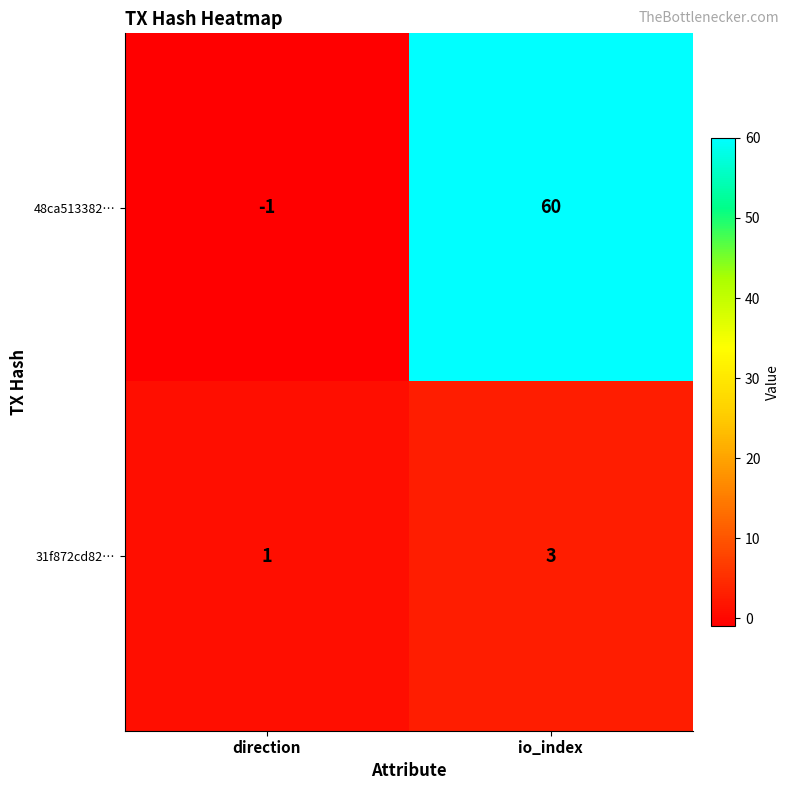

True or false: 31f872cd82… has a value of 3 at io_index.

True